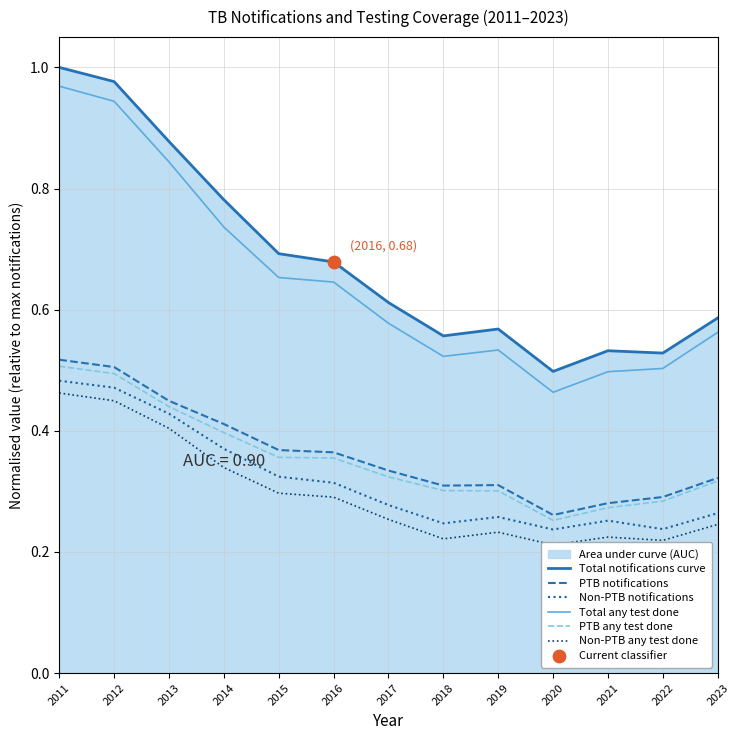

Which series has the largest total across all categories?

Total notifications curve